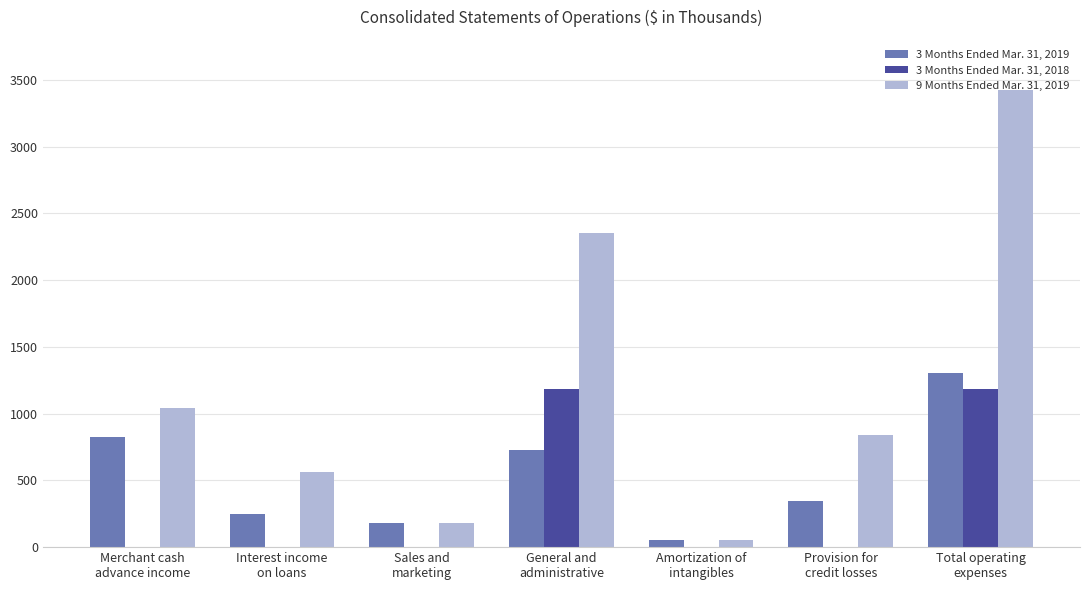

Which series has the largest total across all categories?

9 Months Ended Mar. 31, 2019